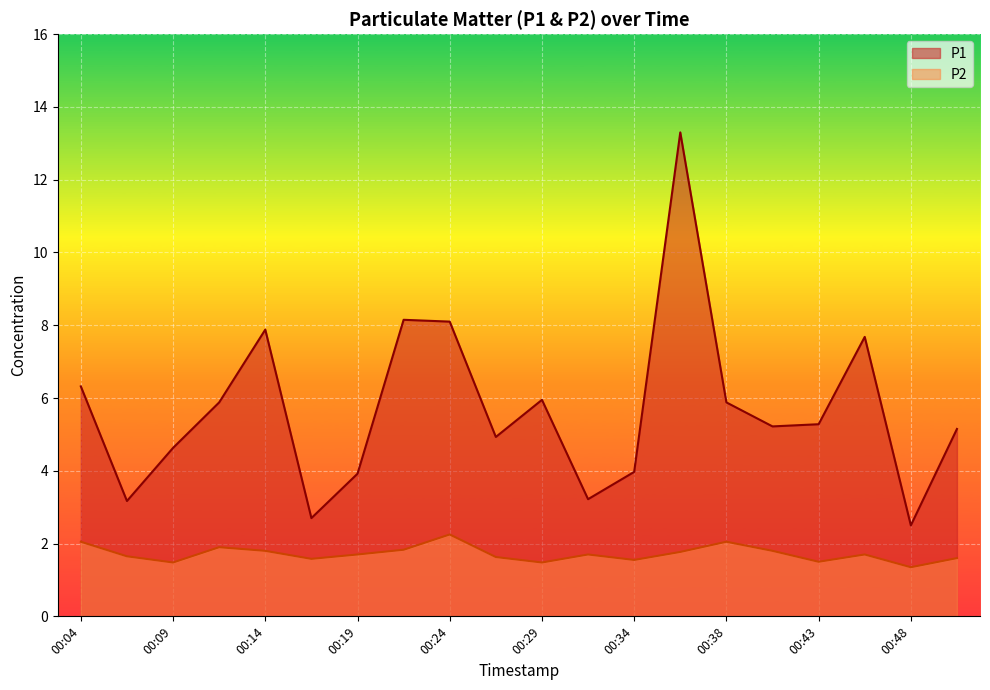

What are all the series names shown in the legend?

P1, P2